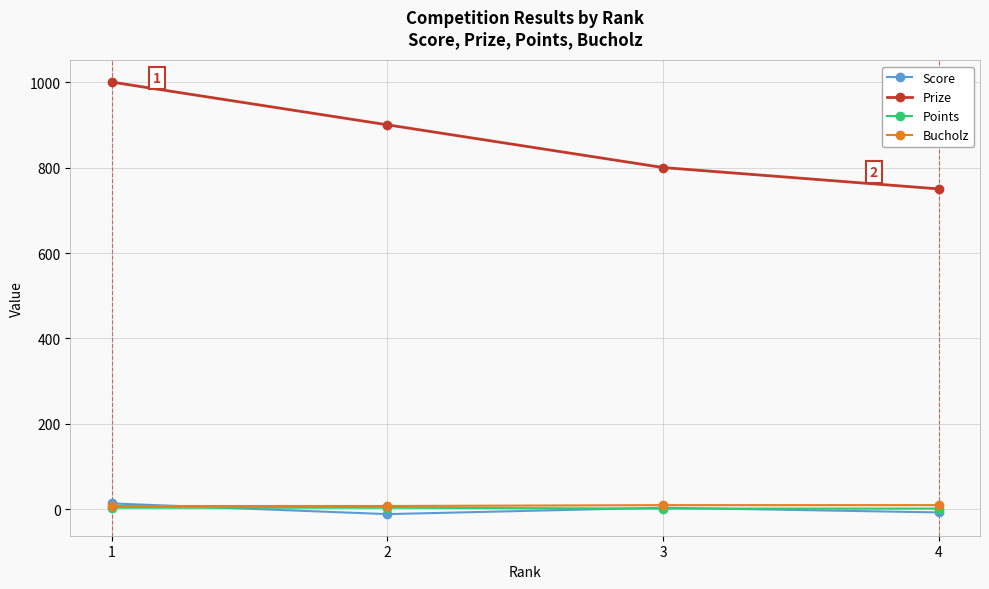

What is the maximum value shown in the chart?

1000